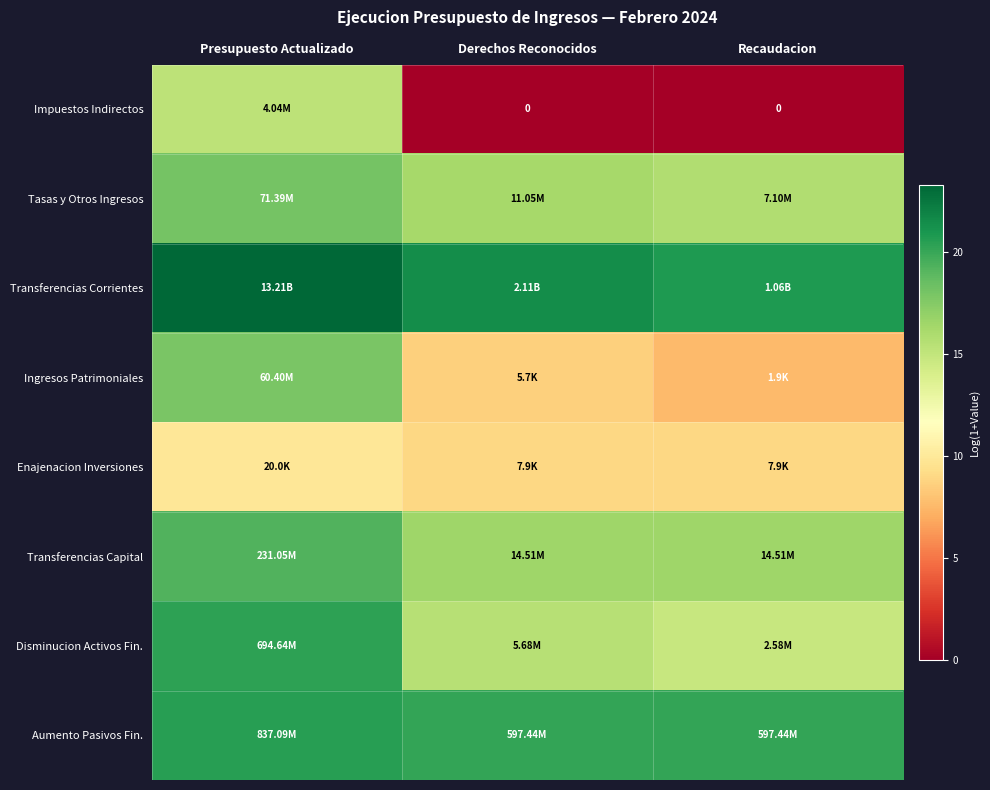

True or false: Enajenacion Inversiones has a value of 3.6 at Presupuesto Actualizado.

False